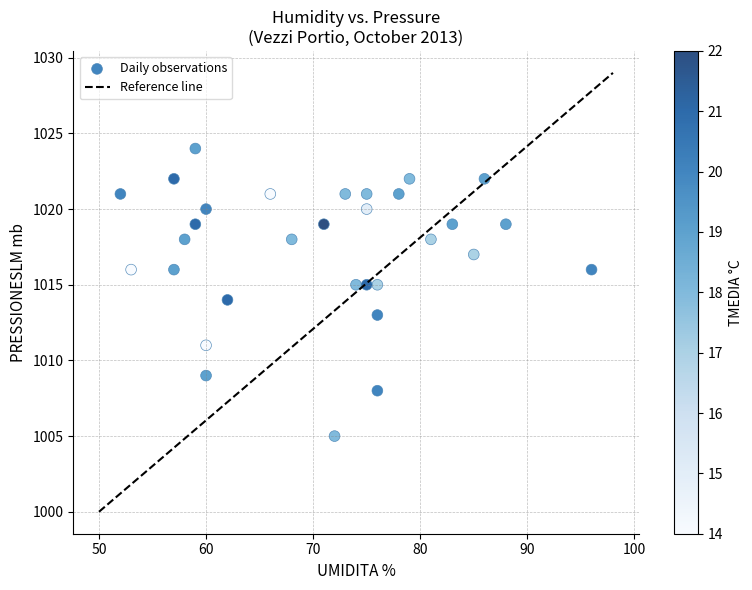

What is the range of Y values (max minus min)?

19